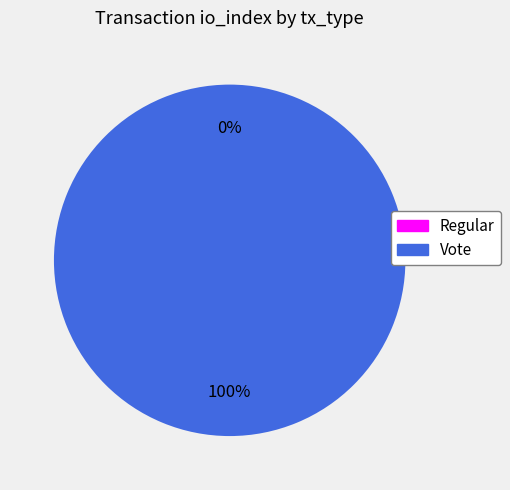

Between Vote and Regular, which is larger?

Vote